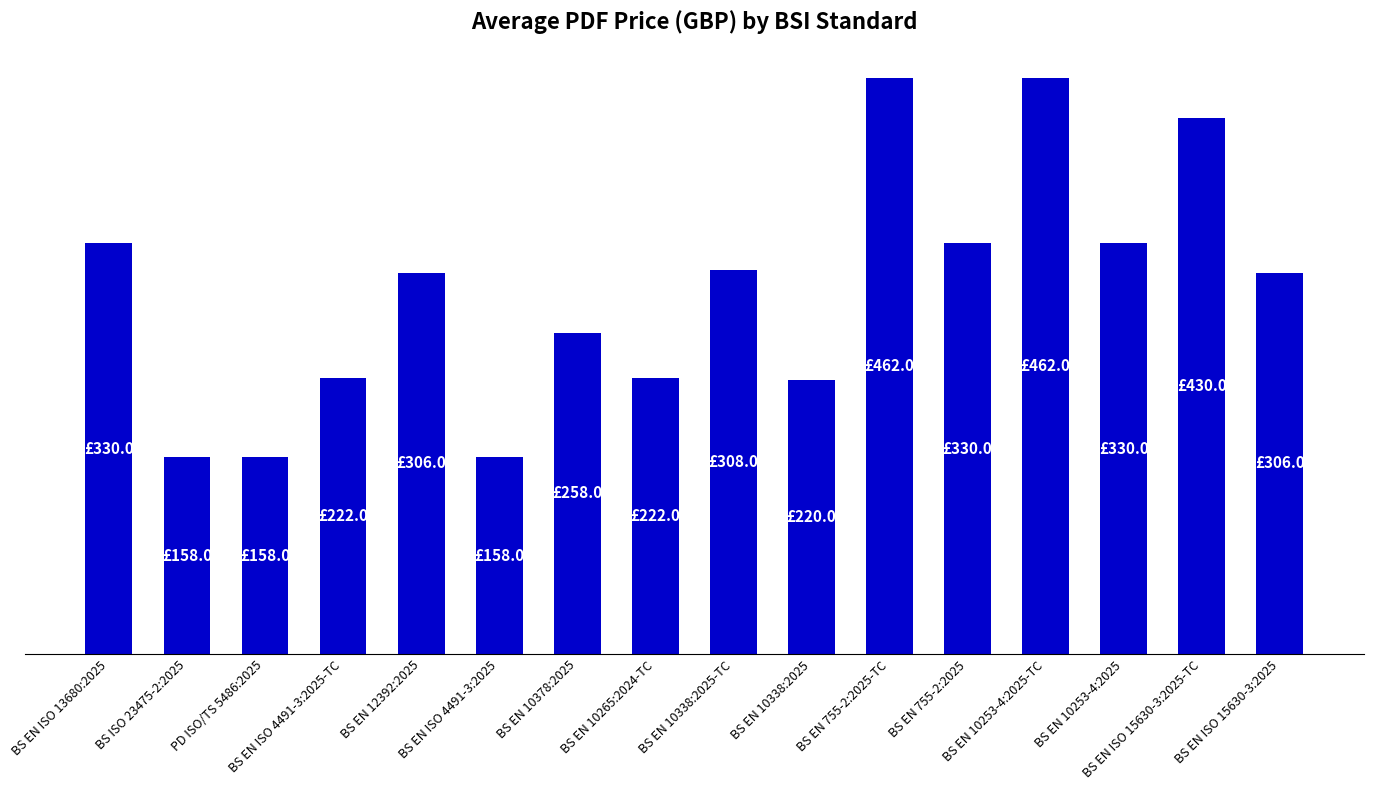

True or false: the data shows 462 at BS EN 10253-4:2025-TC.

True